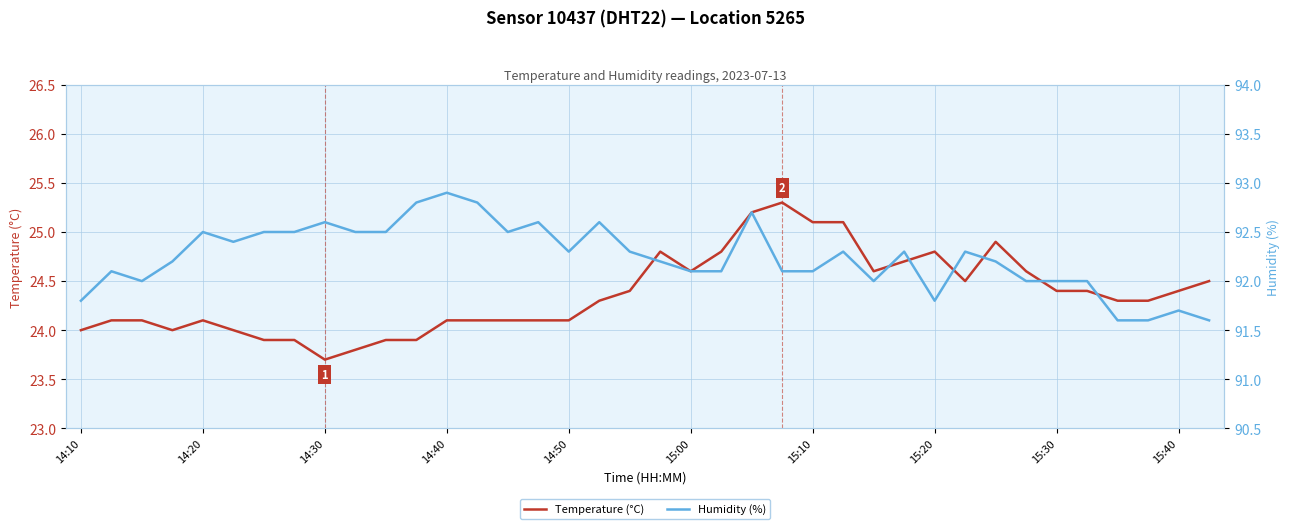

What is the highest value of the Temperature (°C) series?

25.3